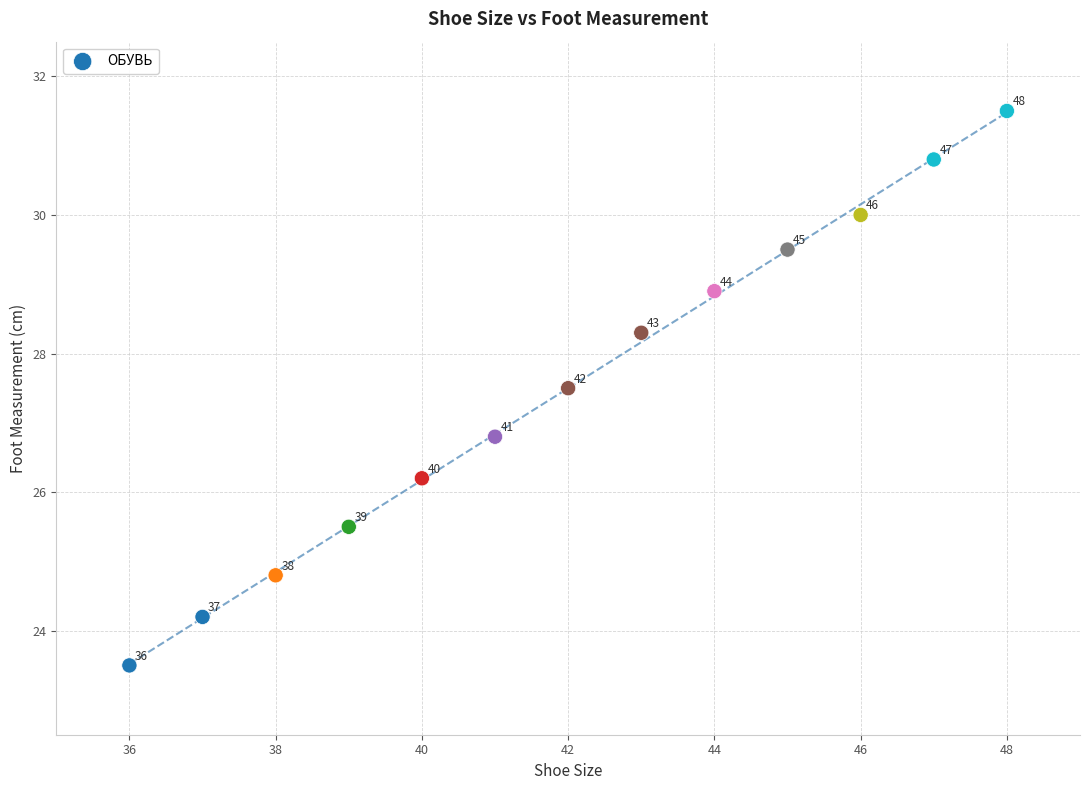

What Y value in the scatter plot is closest to 27?

26.8